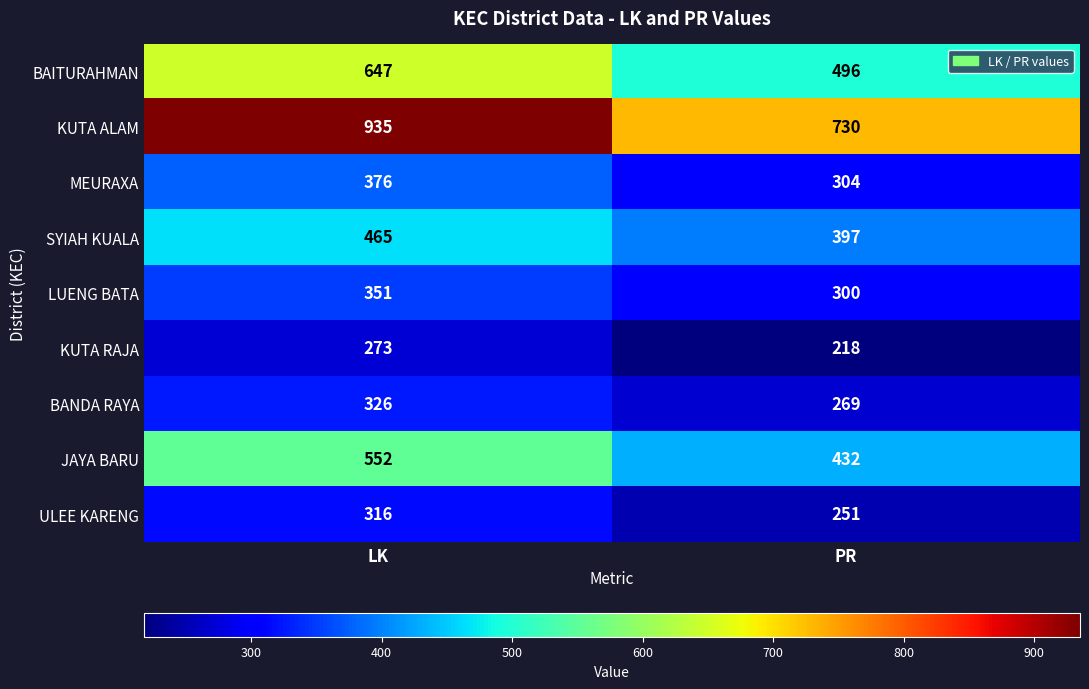

What is the maximum value shown in the chart?

935